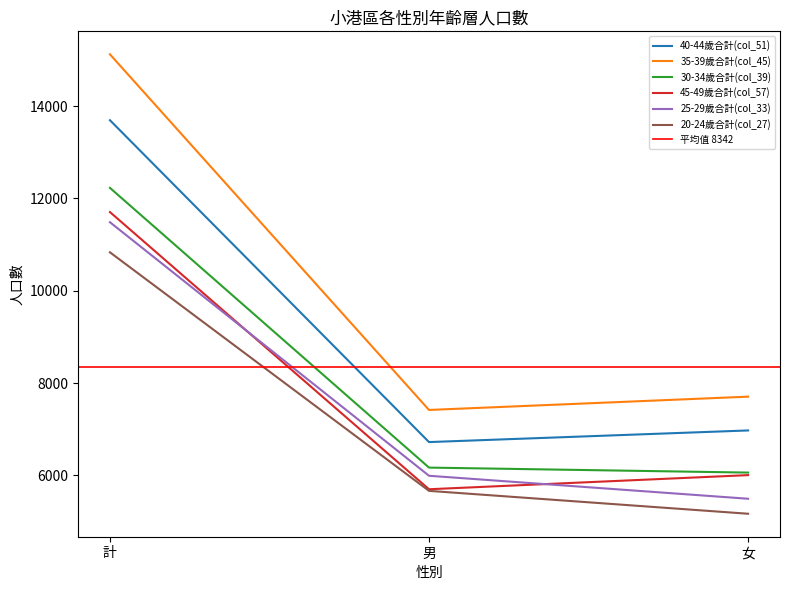

Between 女 and 計, which is larger?

計